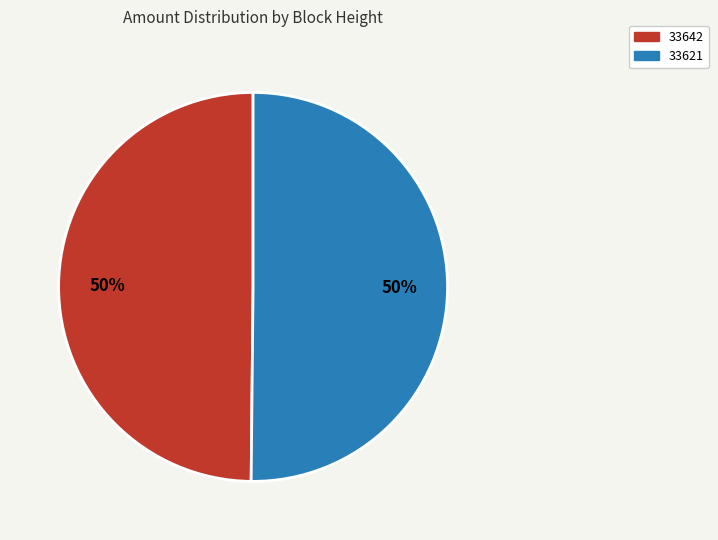

To the nearest percent, what is the difference between the largest and smallest slice percentages?

0%